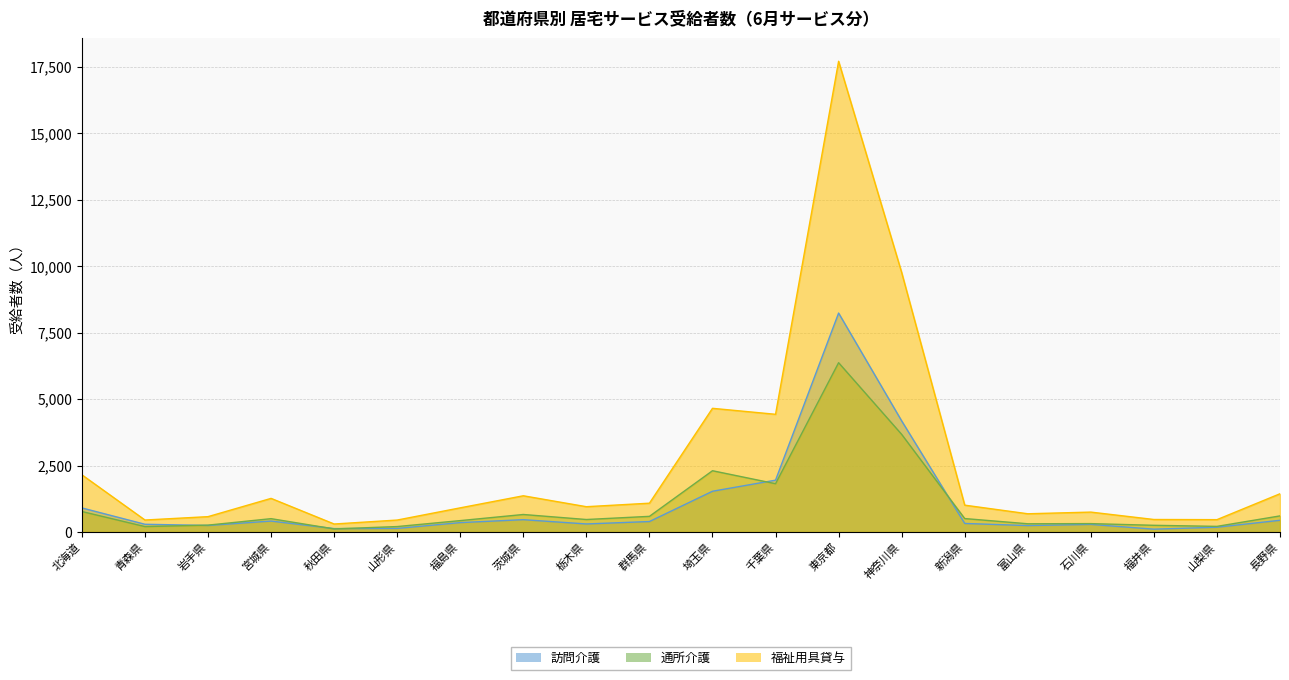

What is the label of the 9th point from the left?

栃木県